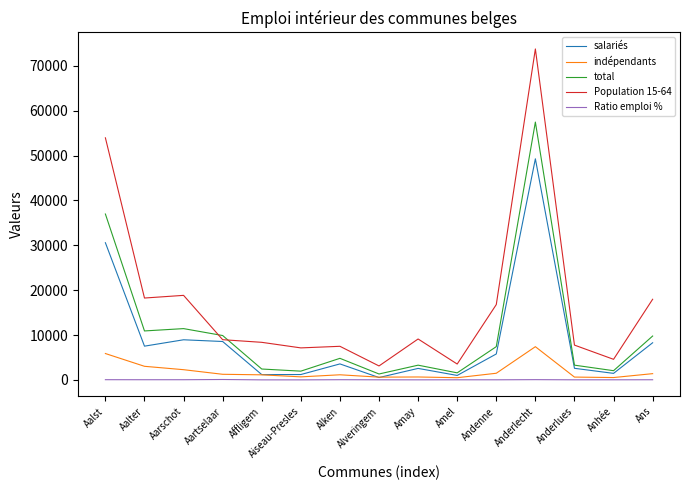

Which series has the largest range (max minus min)?

Population 15-64